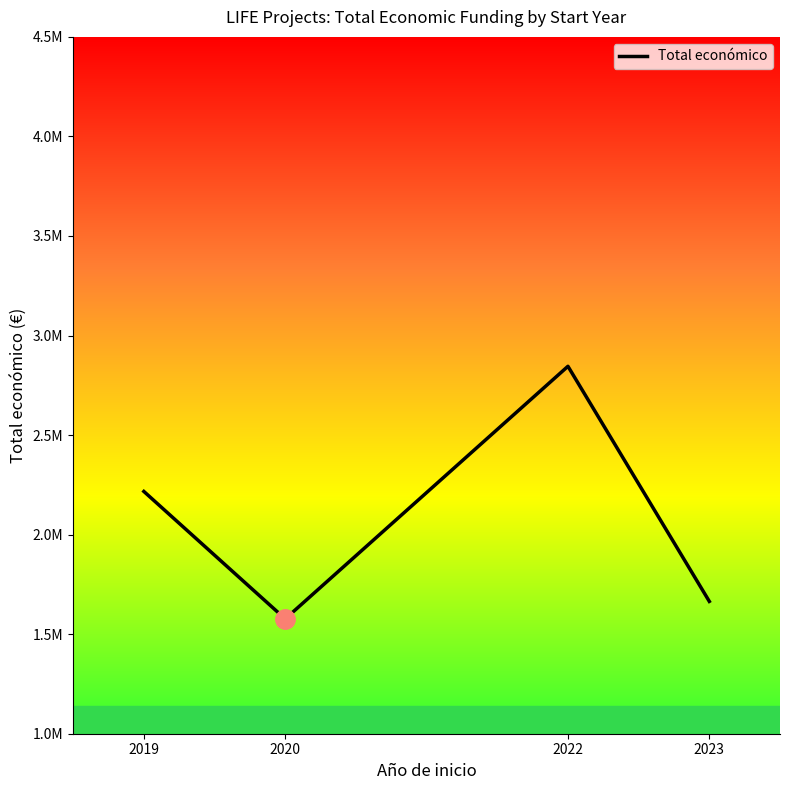

What is the minimum value shown in the chart?

1576774.0